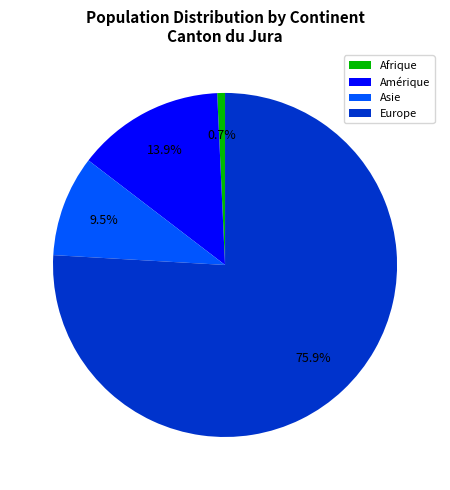

Is it true that Afrique is 6% of the pie?

False